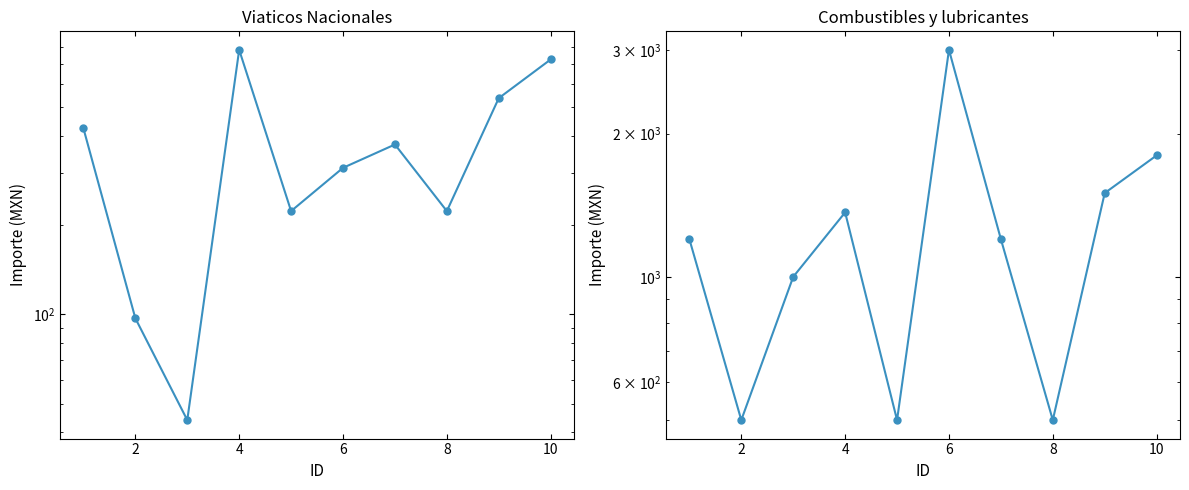

Which series has the largest range (max minus min)?

Combustibles y lubricantes